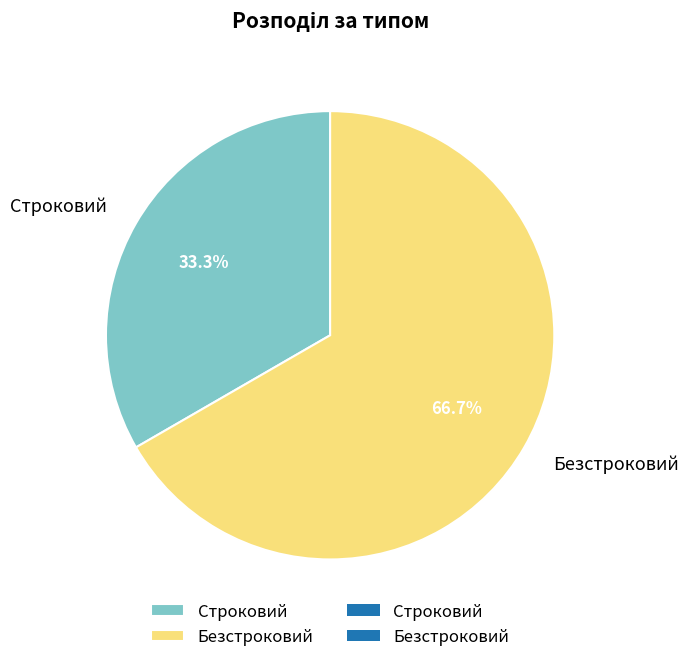

How many segments does this pie chart have?

2